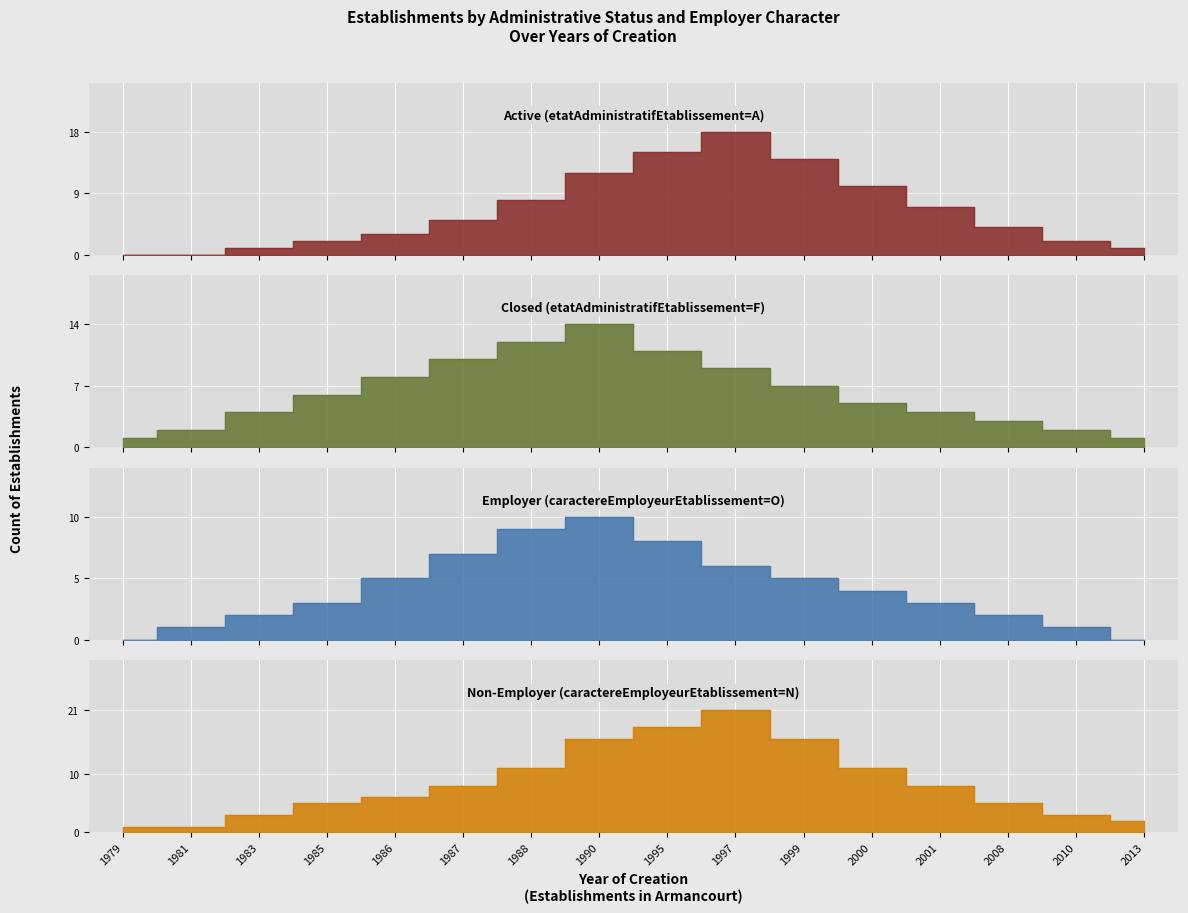

The Closed (etatAdministratifEtablissement=F) series shows 6 at 1983. True or false?

False